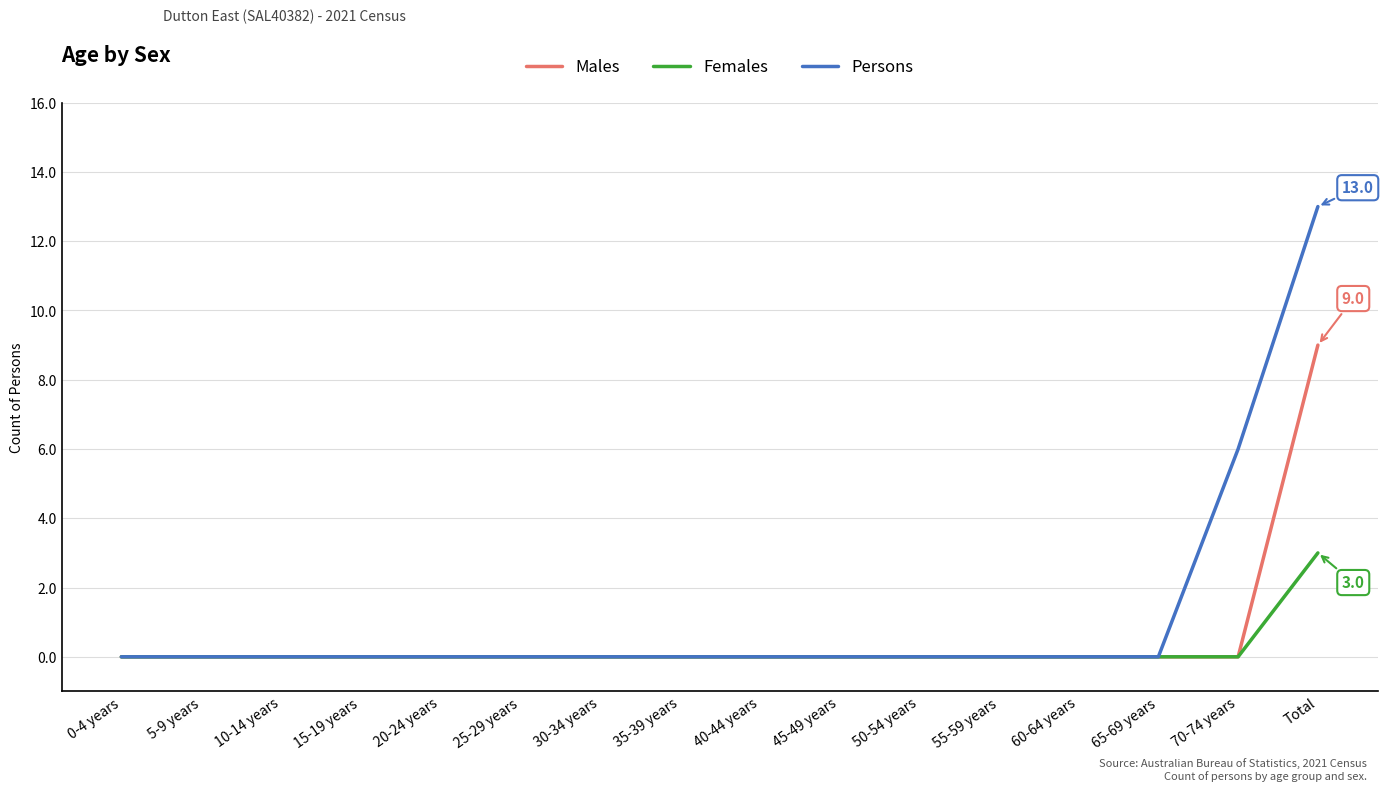

What is the sum of all Males values?

9